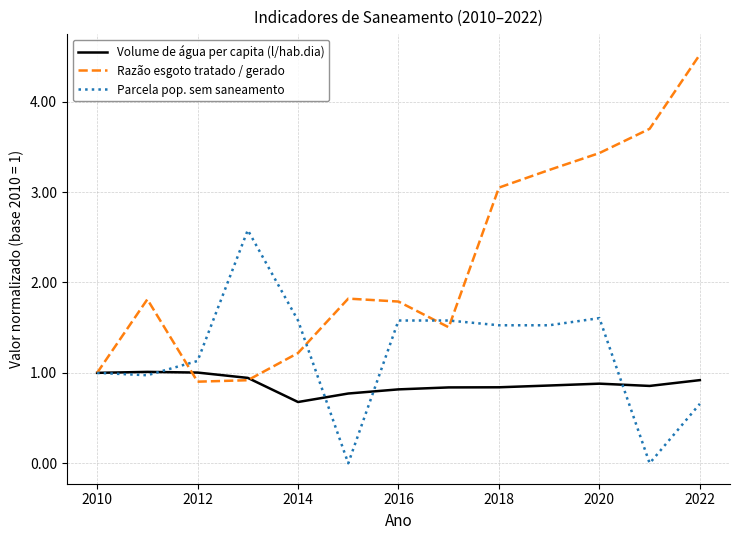

List the series in order of their overall mean, highest first.

Razão esgoto tratado / gerado, Parcela pop. sem saneamento, Volume de água per capita (l/hab.dia)